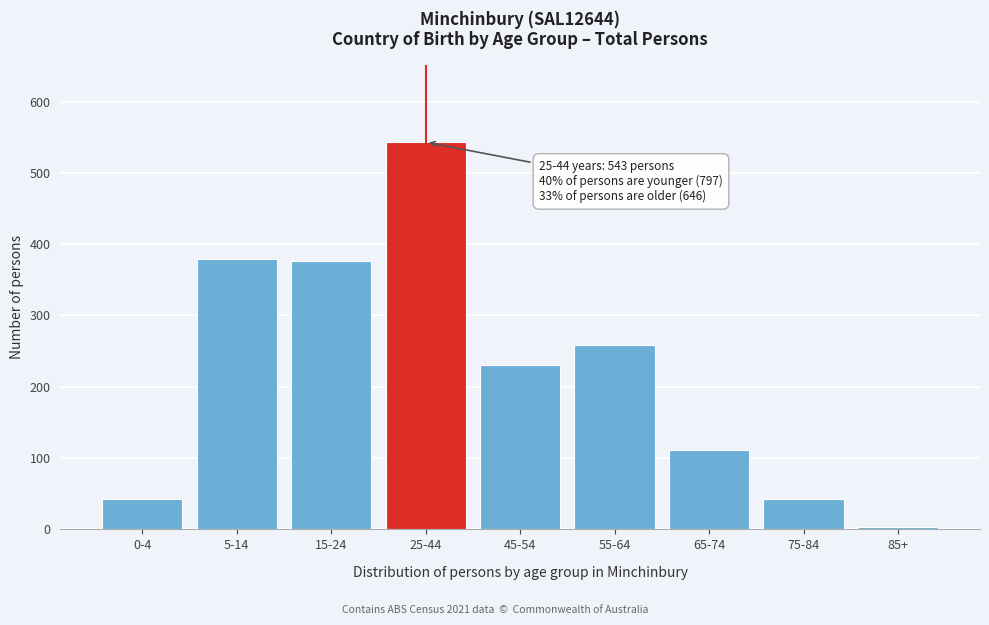

Reading left to right, list all the values displayed in this chart.

42	379	376	543	230	259	111	42	4